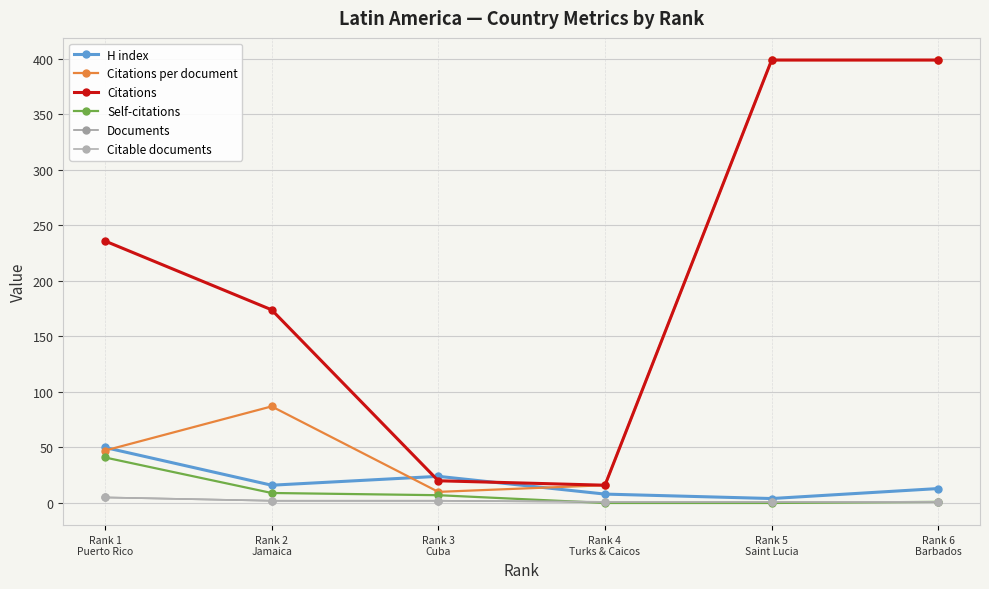

What is the label of the 4th point from the left?

Rank 4
Turks & Caicos